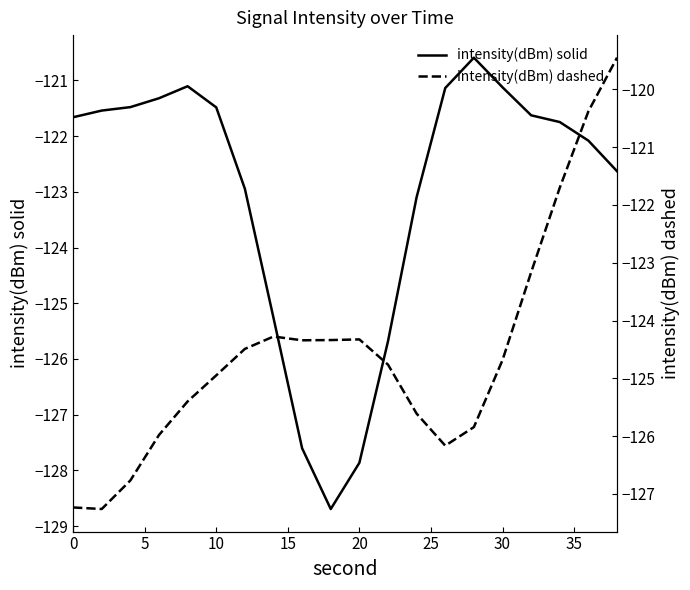

In intensity(dBm) dashed, how many points are lower than both neighbors (excluding endpoints)?

3